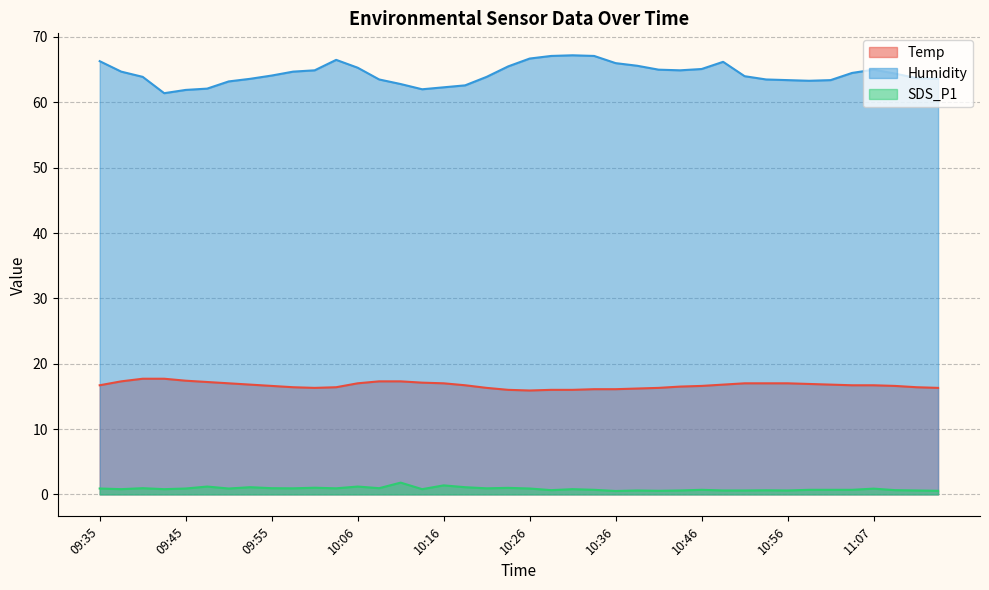

At which label does Humidity reach its minimum?

09:42